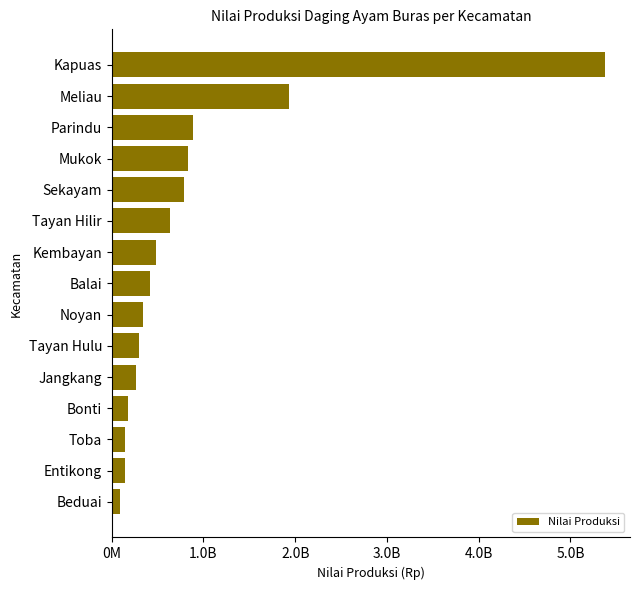

Are the bars horizontal?

Yes